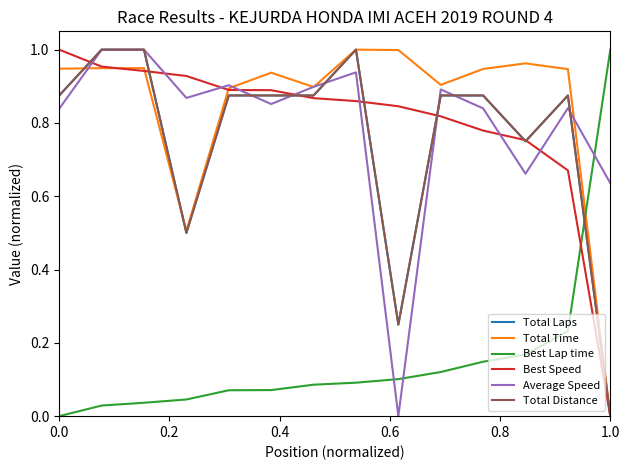

Which series has the largest total across all categories?

Total Time